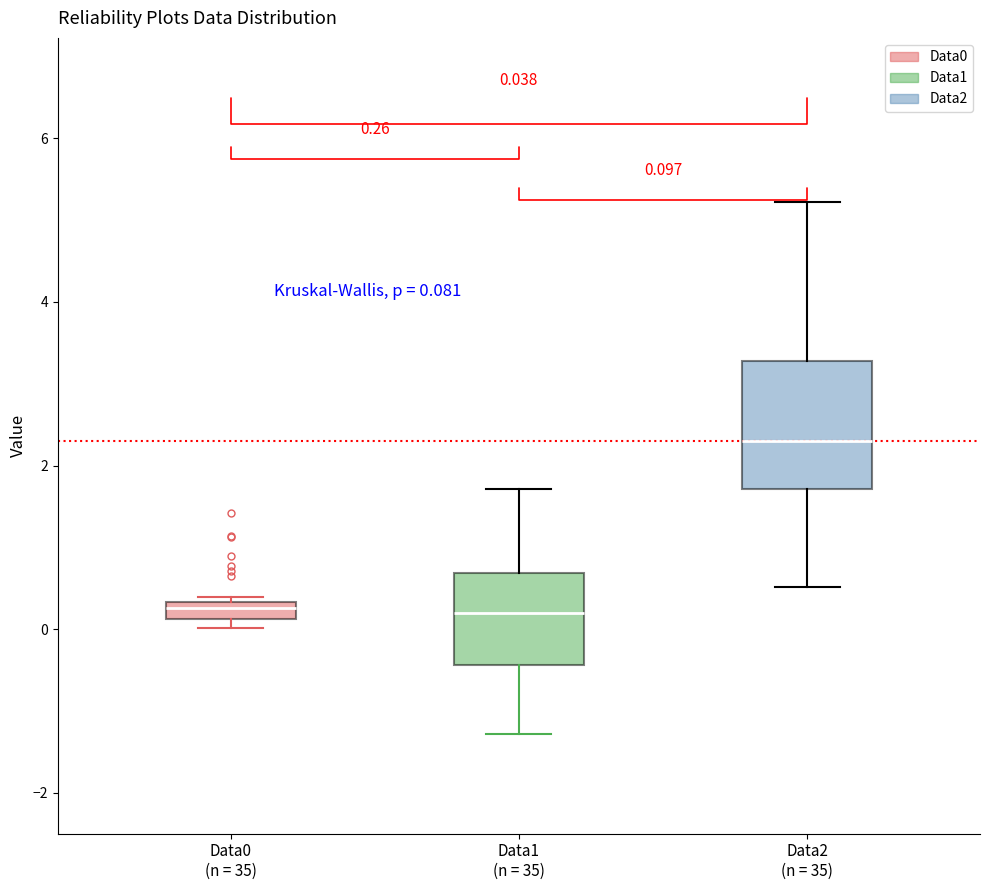

Which box has the highest median line?

Data2 (n = 35)